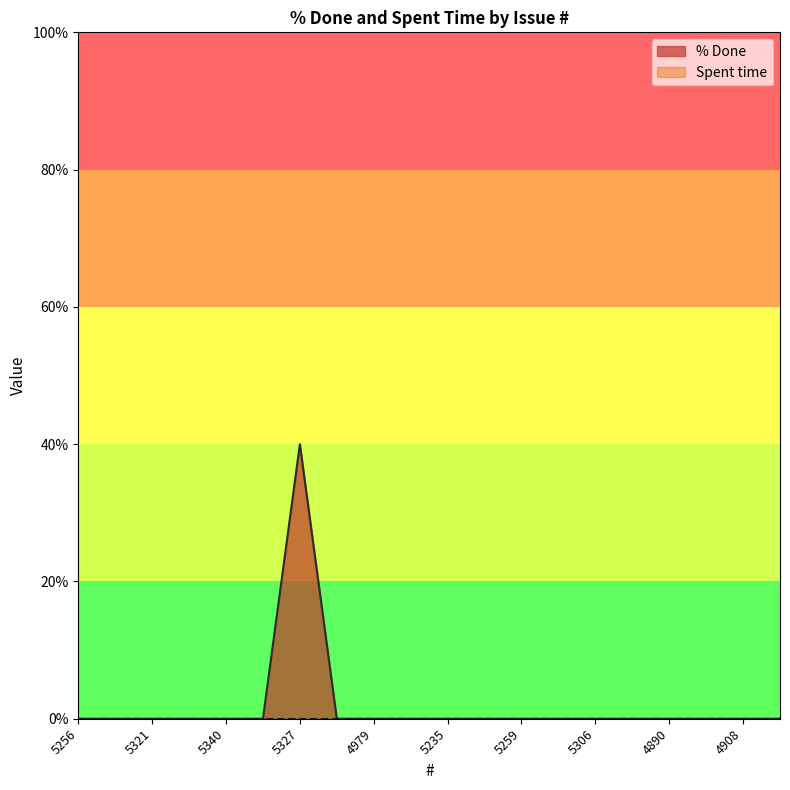

How many values exceed 0?

1